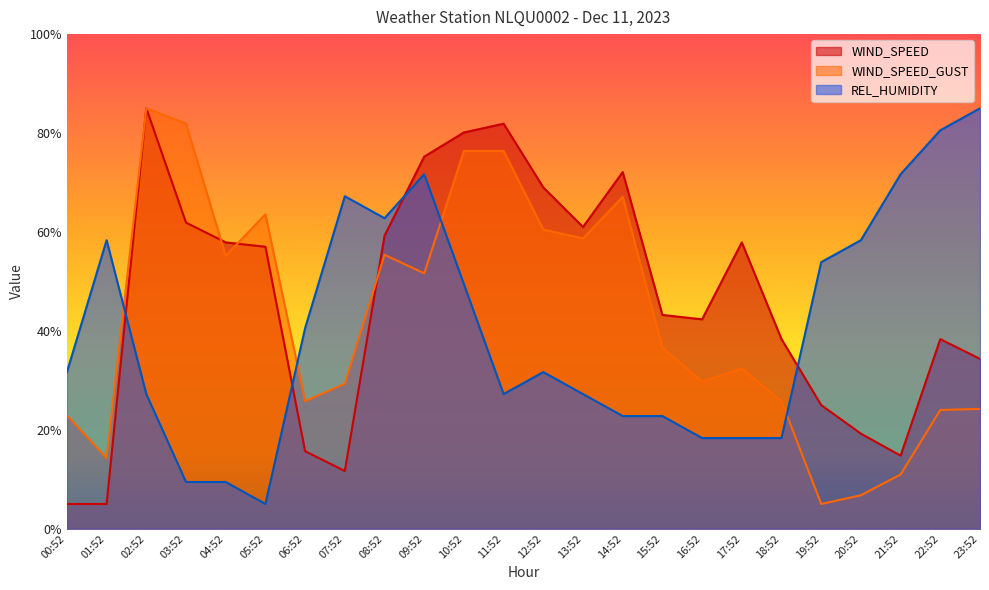

At how many categories does at least one series exceed 53?

19